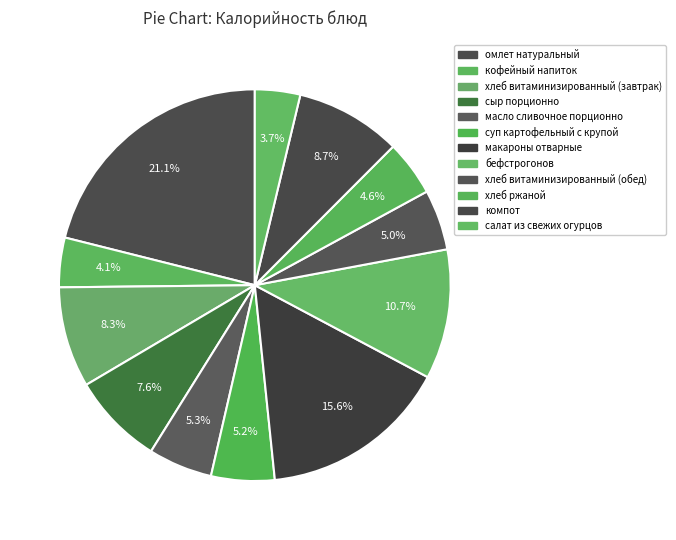

Is it true that масло сливочное порционно is 1% of the pie?

False